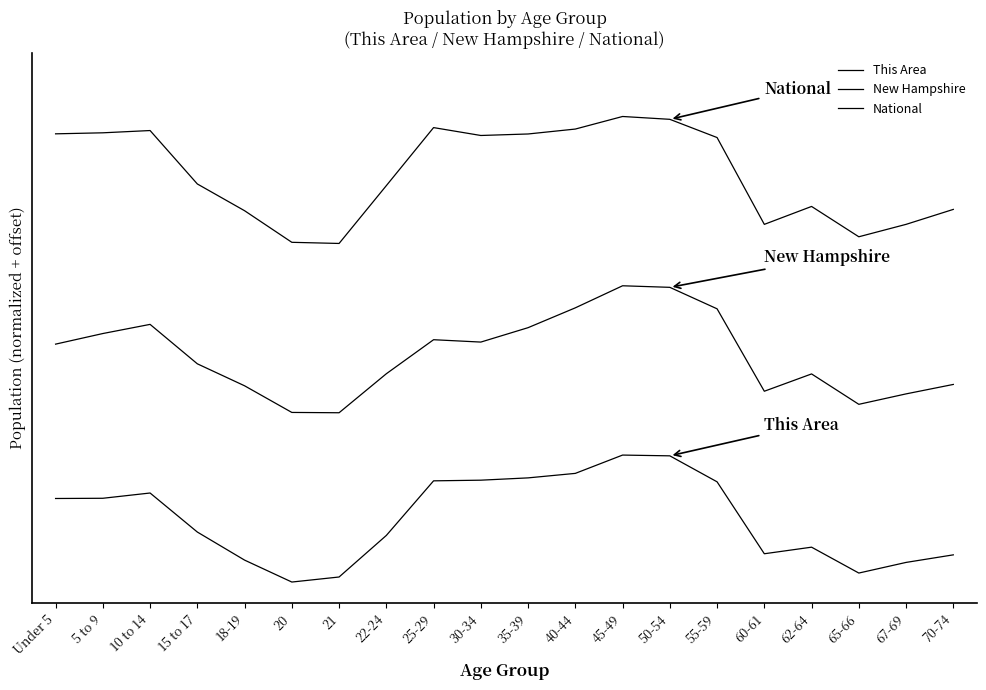

True or false: National and This Area cross at least once.

False